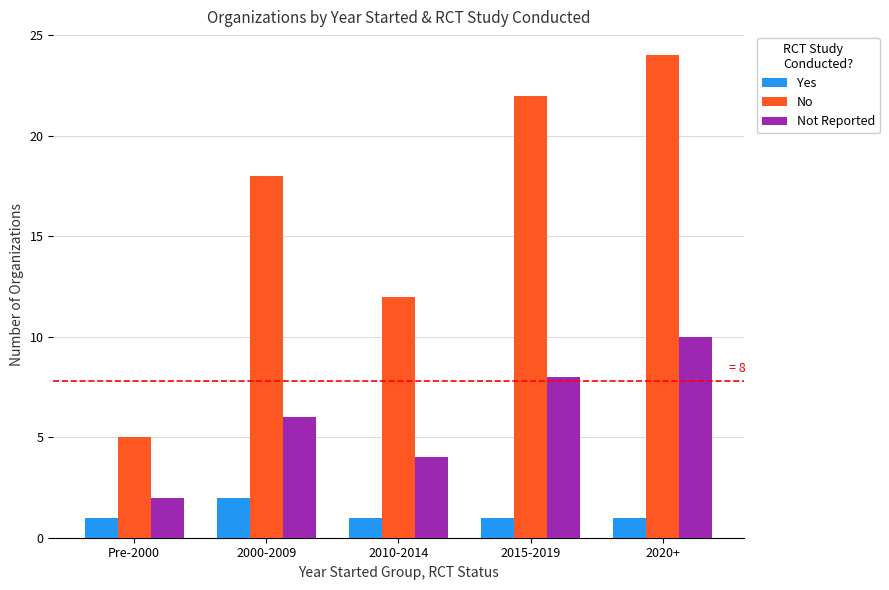

What position from the right is 2015-2019?

2